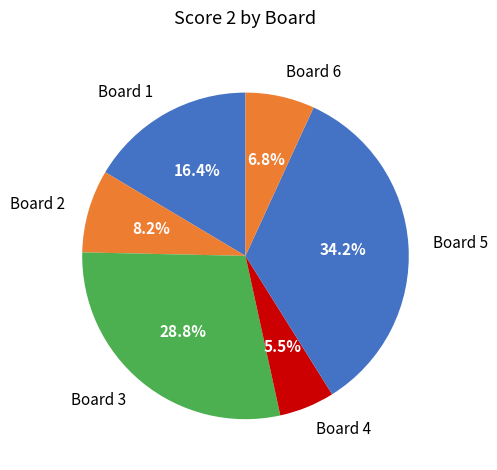

Rank the categories by value from highest to lowest.

Board 5, Board 3, Board 1, Board 2, Board 6, Board 4